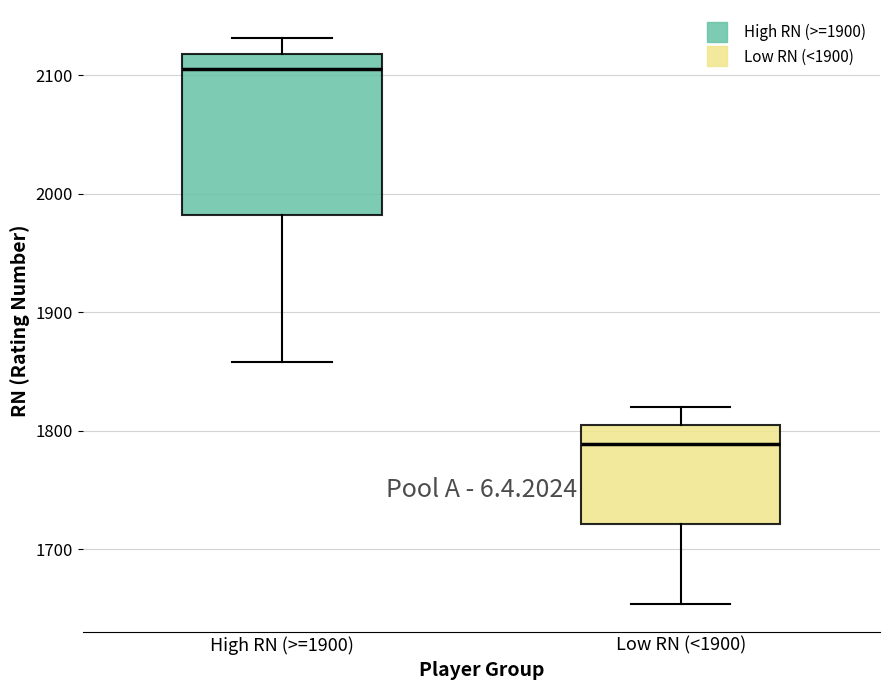

Reading left to right, read every box against the y-axis: the position of its median line, the range the box covers, and the ends of its whiskers. The values are not printed on the chart, so give them approximately, as read against the axis.

High RN (>=1900): median 2110, box 1980 to 2120, whiskers 1860 to 2130
Low RN (<1900): median 1790, box 1720 to 1800, whiskers 1650 to 1820